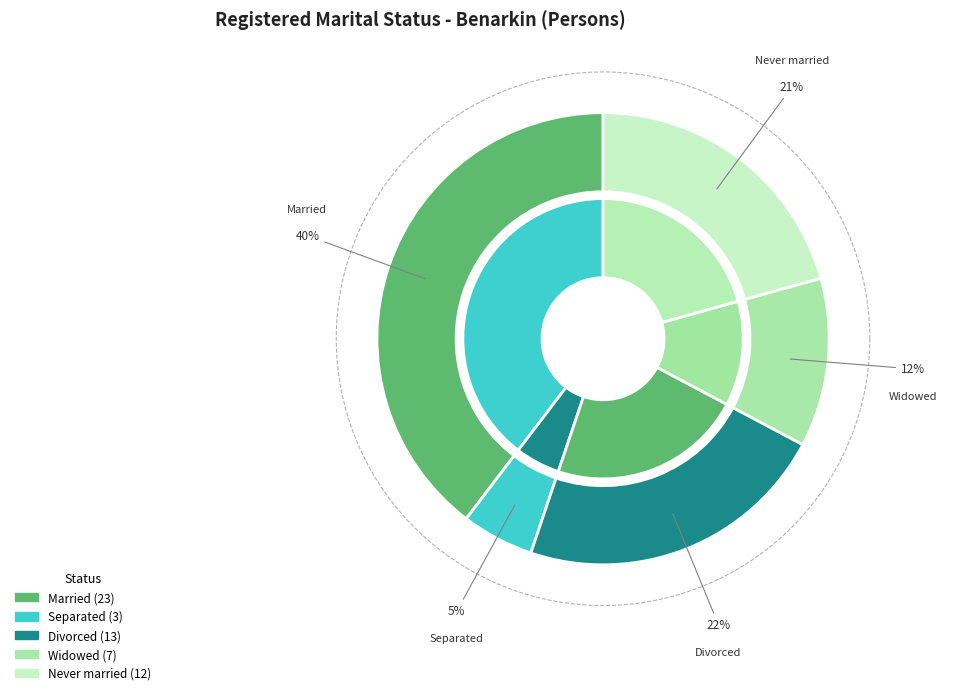

How many segments does this pie chart have?

6